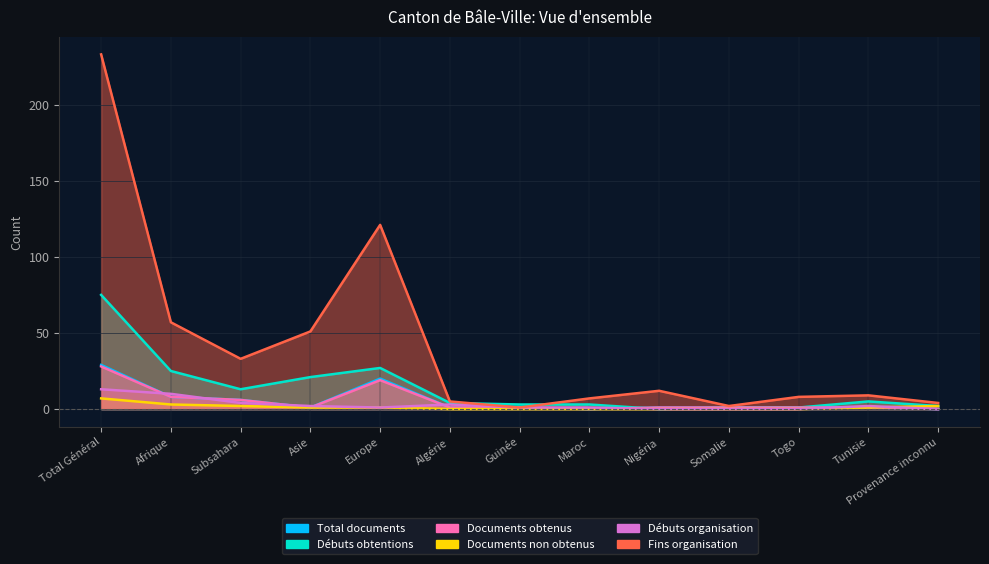

How many values in the Documents non obtenus series are below 1?

6